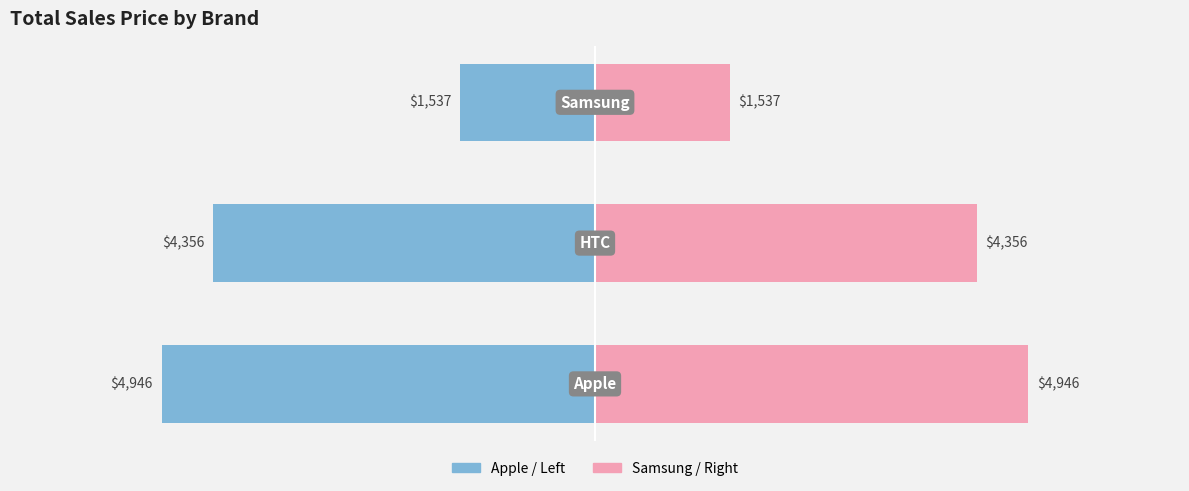

How many bars are there in each group?

2